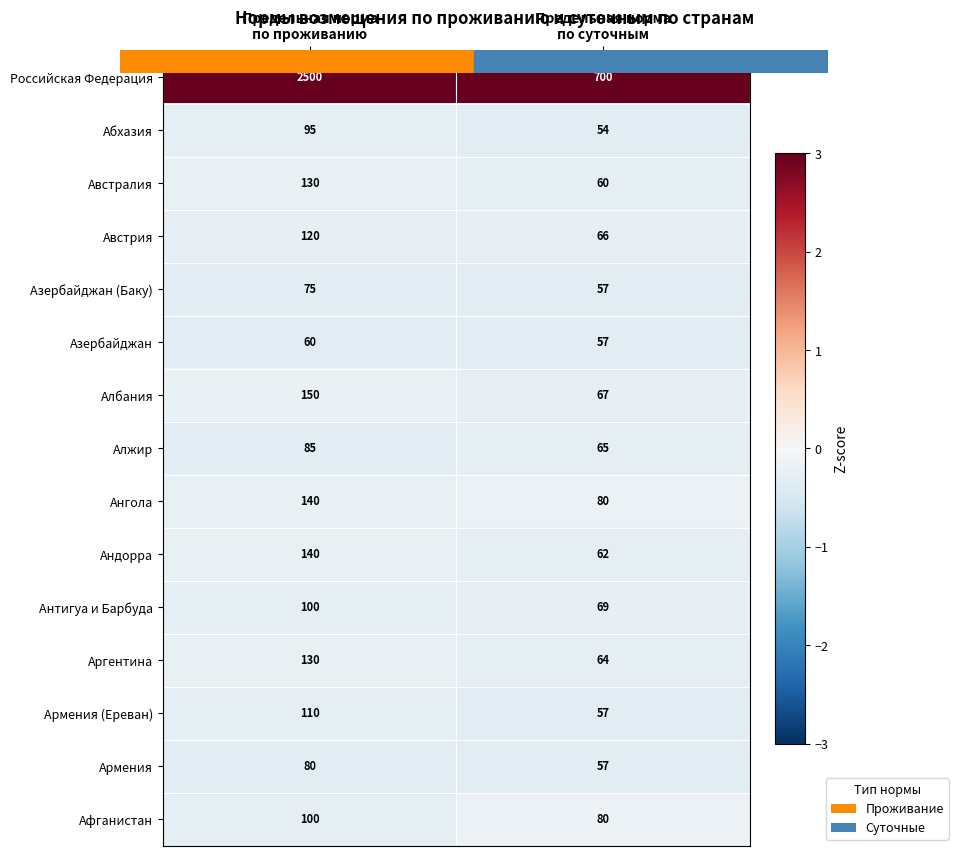

What is the maximum value shown in the chart?

2500